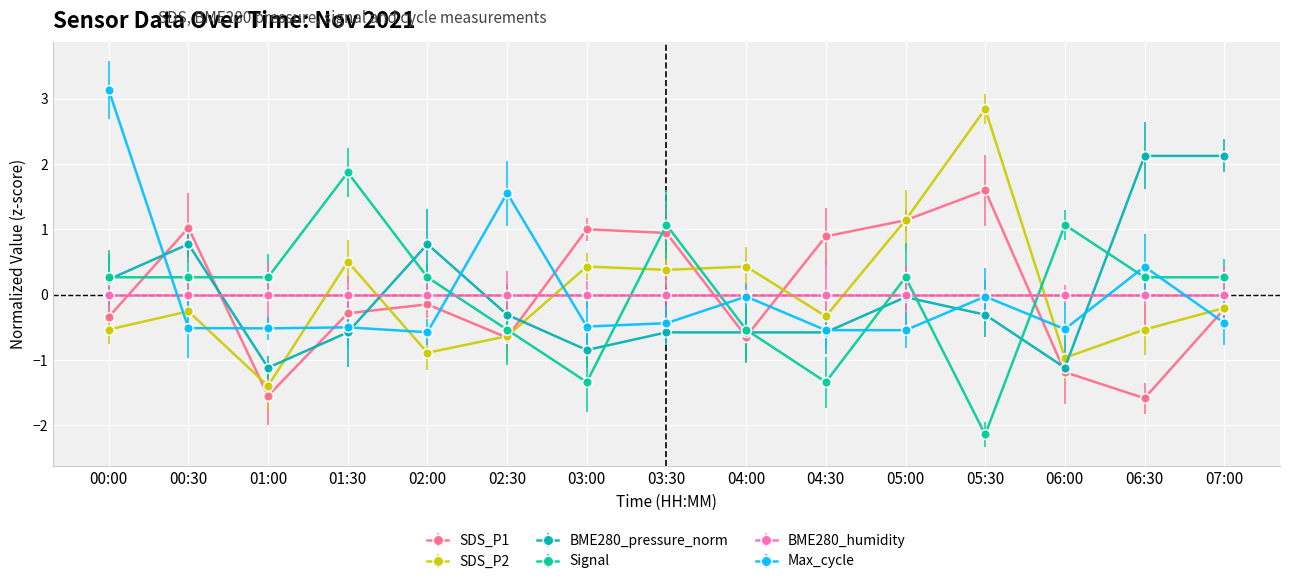

At which category is the sum across all series the highest?

00:00